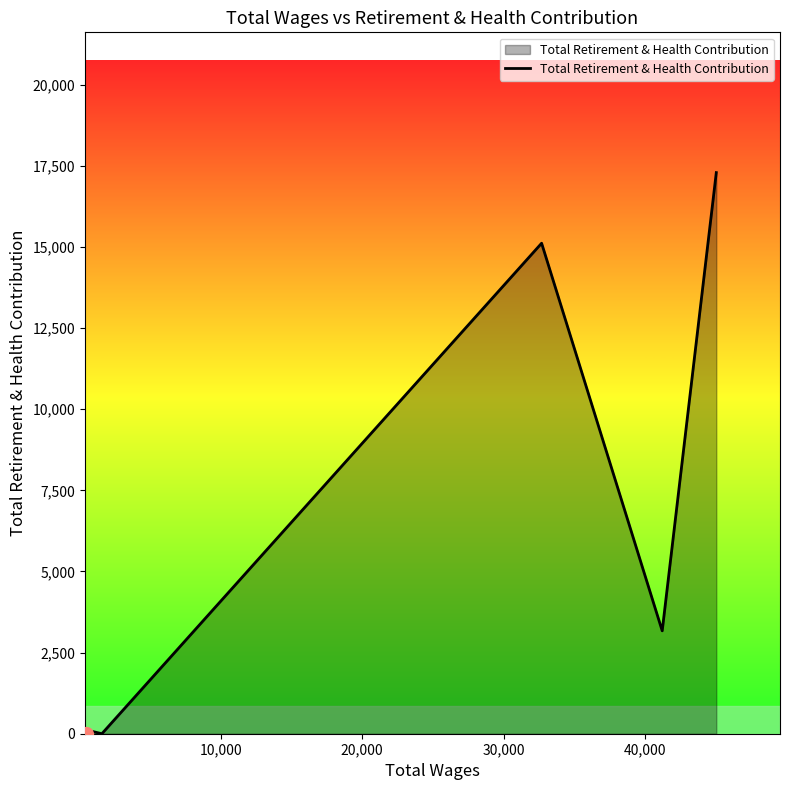

True or false: the data has more than 2 interior local peaks.

False